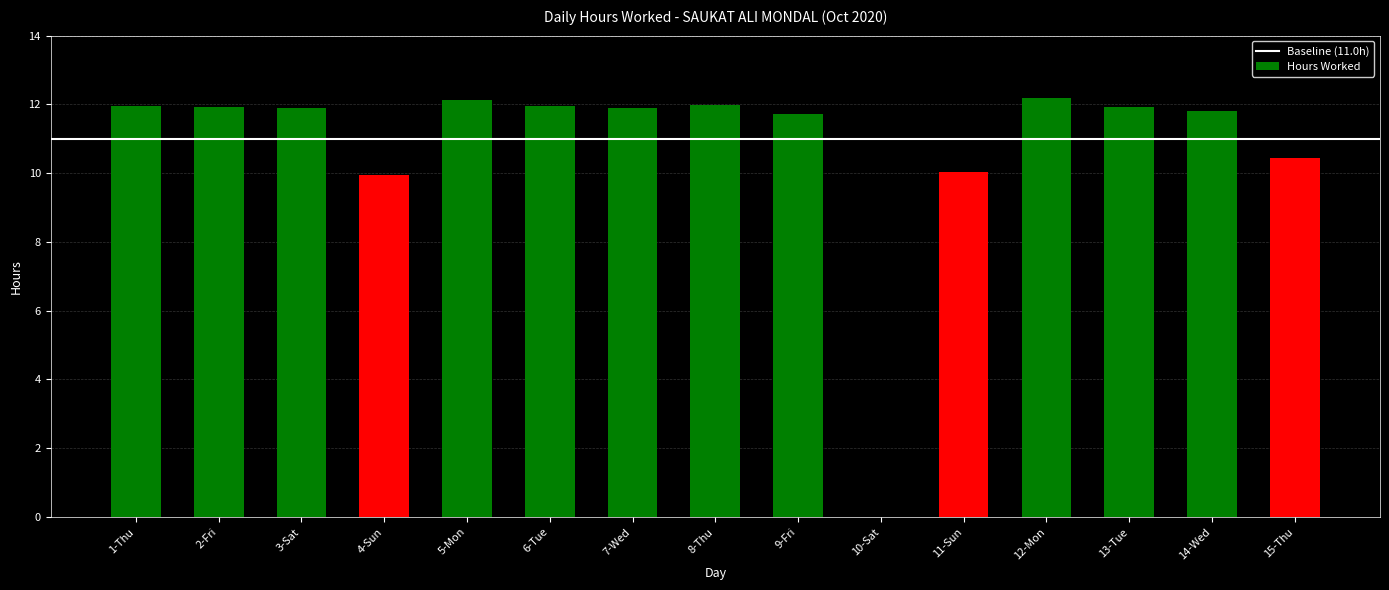

What is the change in value from 11-Sun to 13-Tue?

+1.9